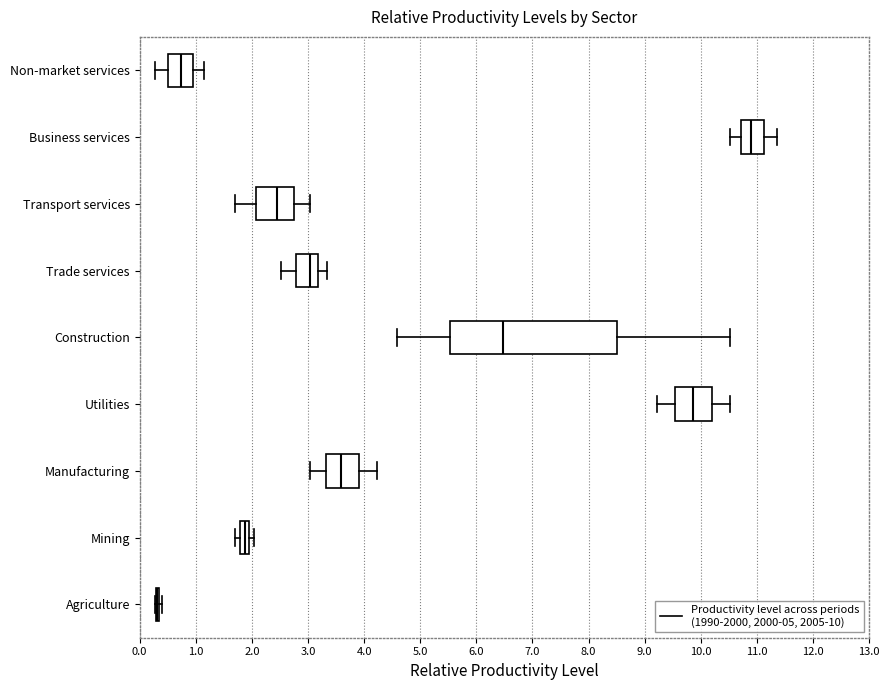

Reading bottom to top, read every box against the x-axis: the position of its median line, the range the box covers, and the ends of its whiskers. The values are not printed on the chart, so give them approximately, as read against the axis.

Agriculture: box collapsed to a line at 0.3, whiskers 0.3 to 0.4
Mining: median 1.9, box 1.8 to 2.0, whiskers 1.7 to 2.0 (right of the box's right edge)
Manufacturing: median 3.6, box 3.3 to 3.9, whiskers 3.0 to 4.2
Utilities: median 9.9, box 9.5 to 10.2, whiskers 9.2 to 10.5
Construction: median 6.5, box 5.5 to 8.5, whiskers 4.6 to 10.5
Trade services: median 3.0, box 2.8 to 3.2, whiskers 2.5 to 3.3
Transport services: median 2.4, box 2.1 to 2.7, whiskers 1.7 to 3.0
Business services: median 10.9, box 10.7 to 11.1, whiskers 10.5 to 11.4
Non-market services: median 0.7, box 0.5 to 0.9, whiskers 0.3 to 1.2